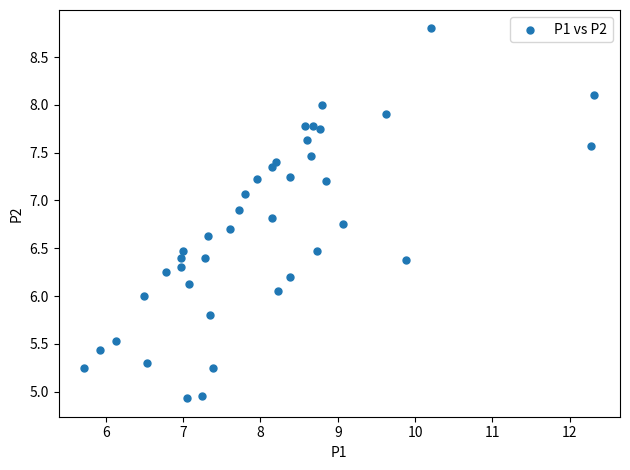

What is the range of Y values (max minus min)?

3.9